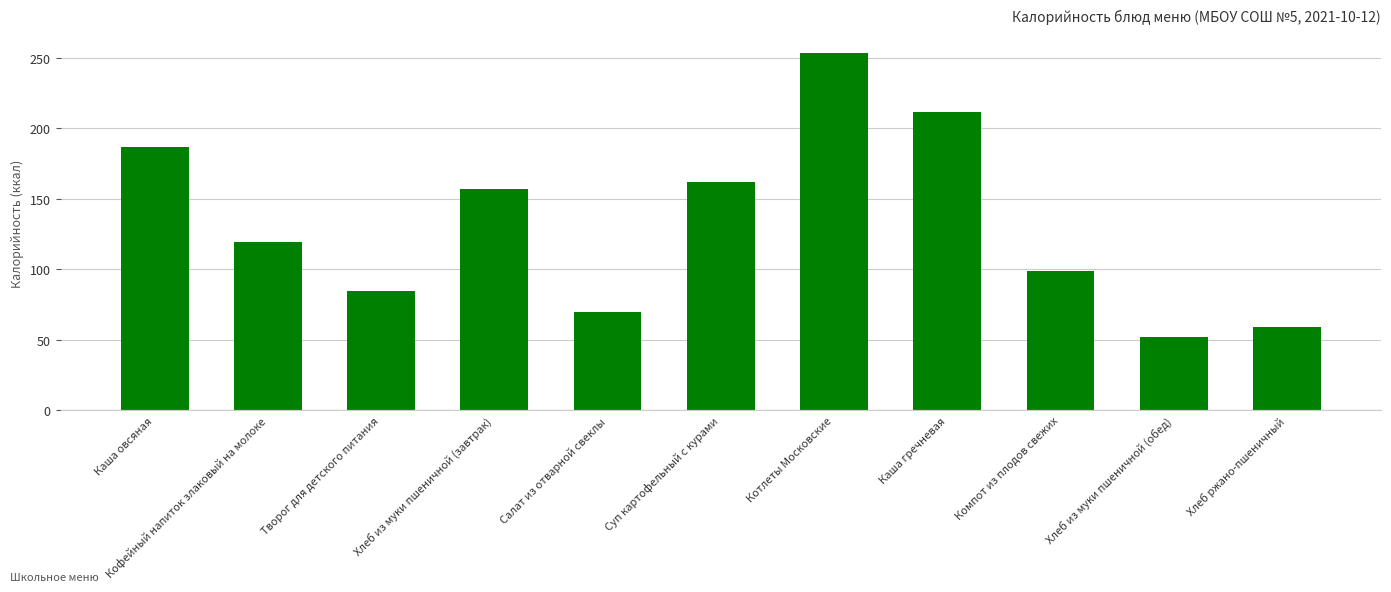

What value does the data have at Суп картофельный с курами?

162.1